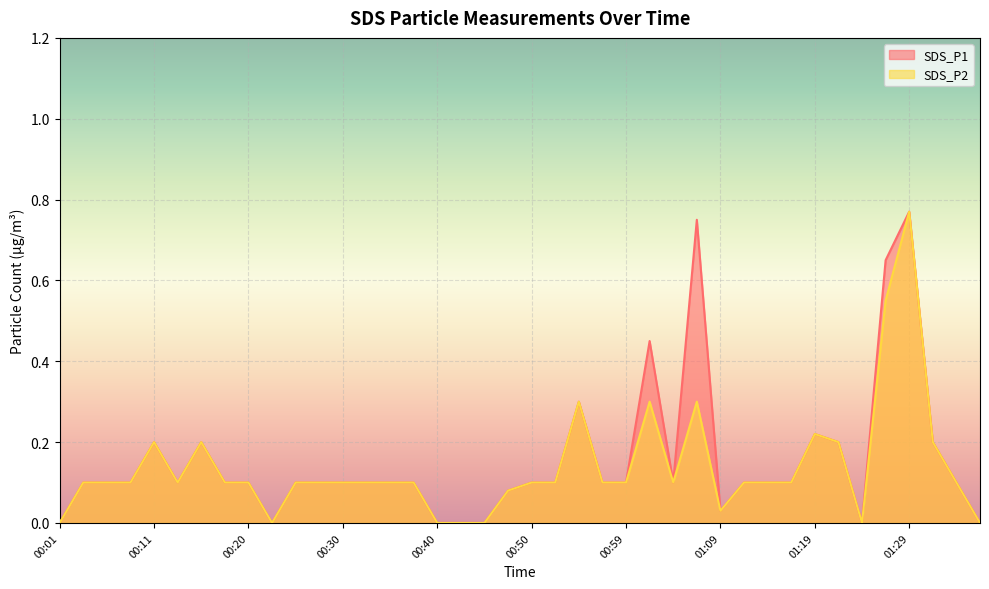

True or false: SDS_P1 has a value of 1.1 at 01:26.

False